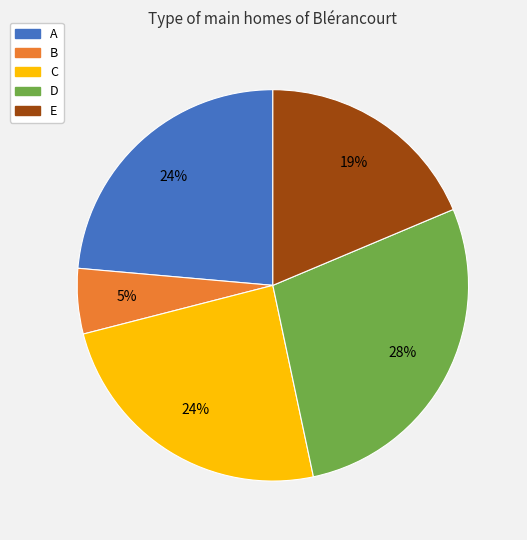

To the nearest percent, what percentage of the pie is D?

28%